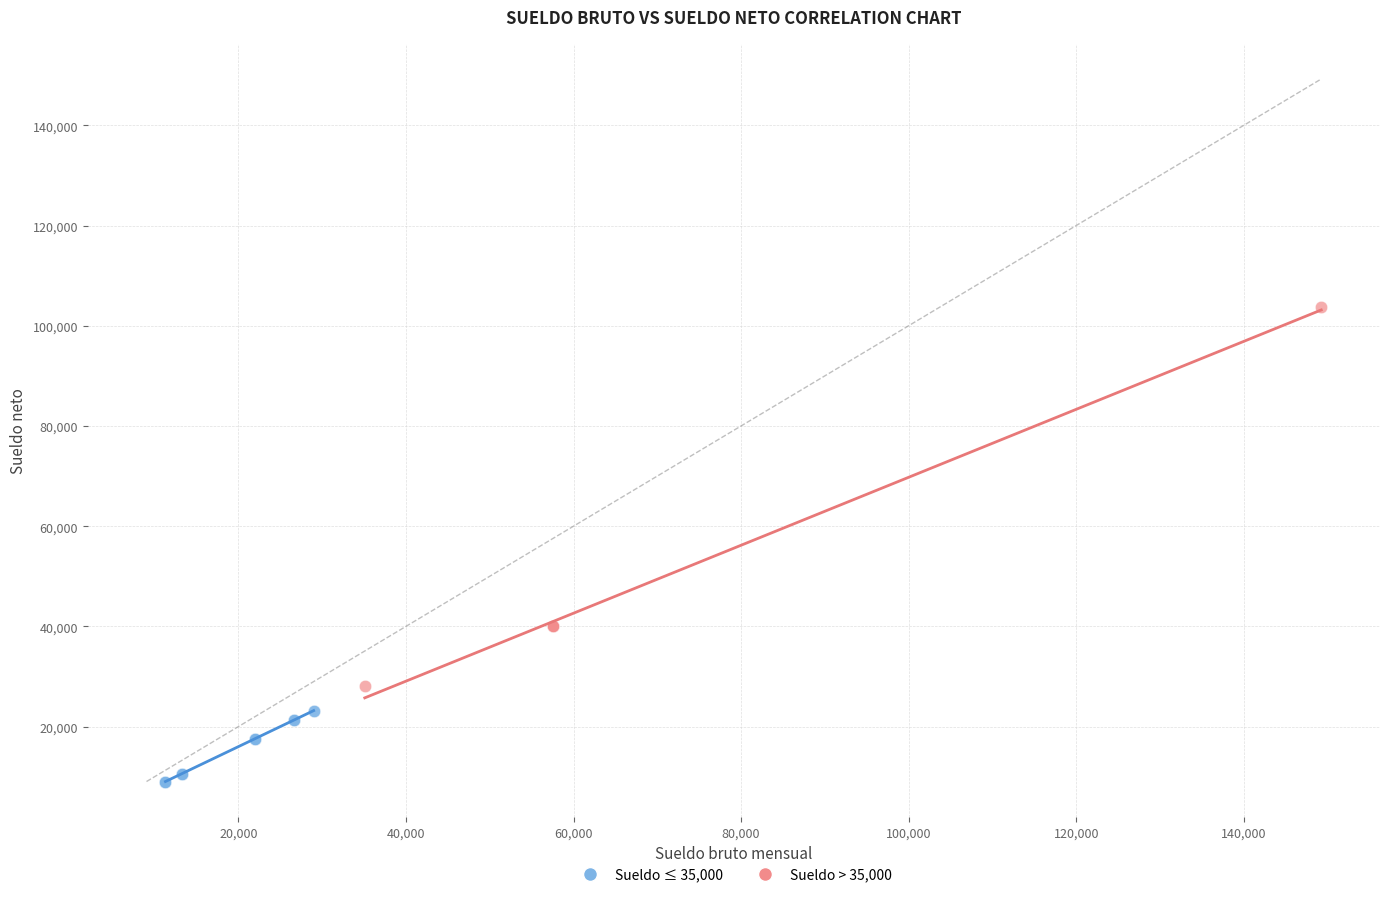

Which series contains the lowest Y value?

Sueldo ≤ 35,000